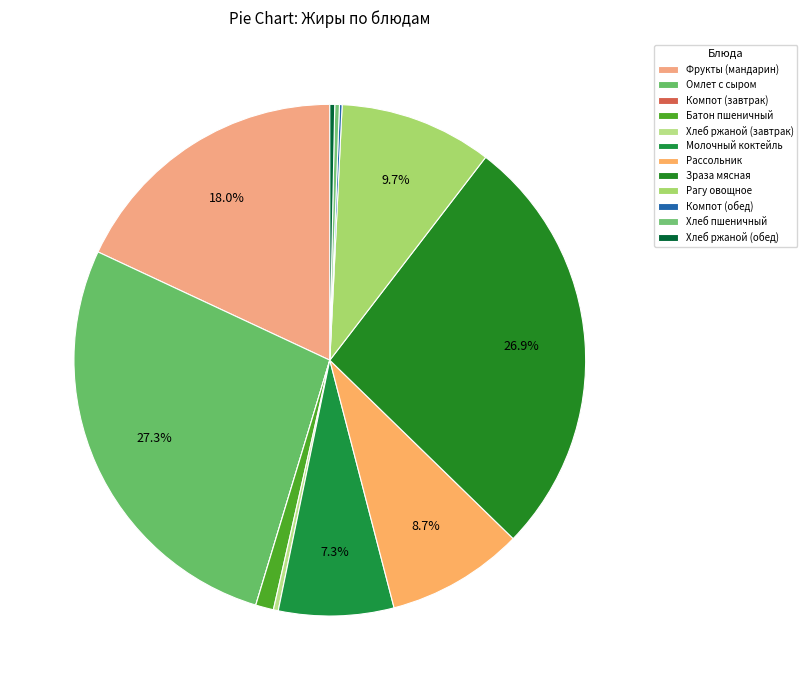

What is the change in value from Зраза мясная to Рагу овощное?

-12.3